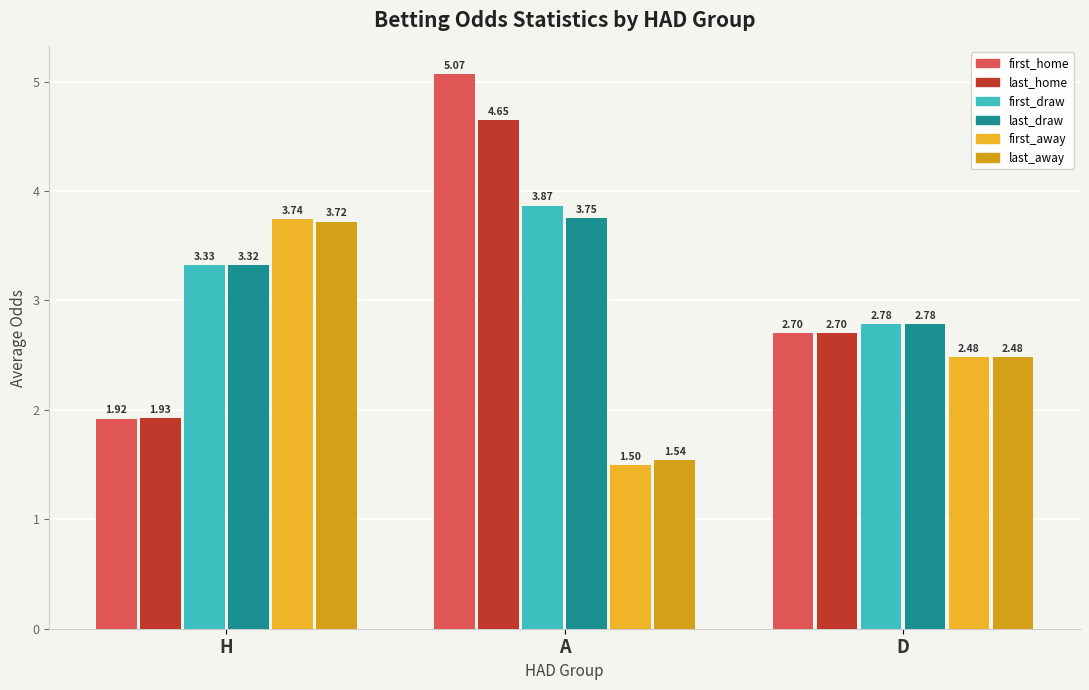

What value does the last_draw series have at D?

2.8